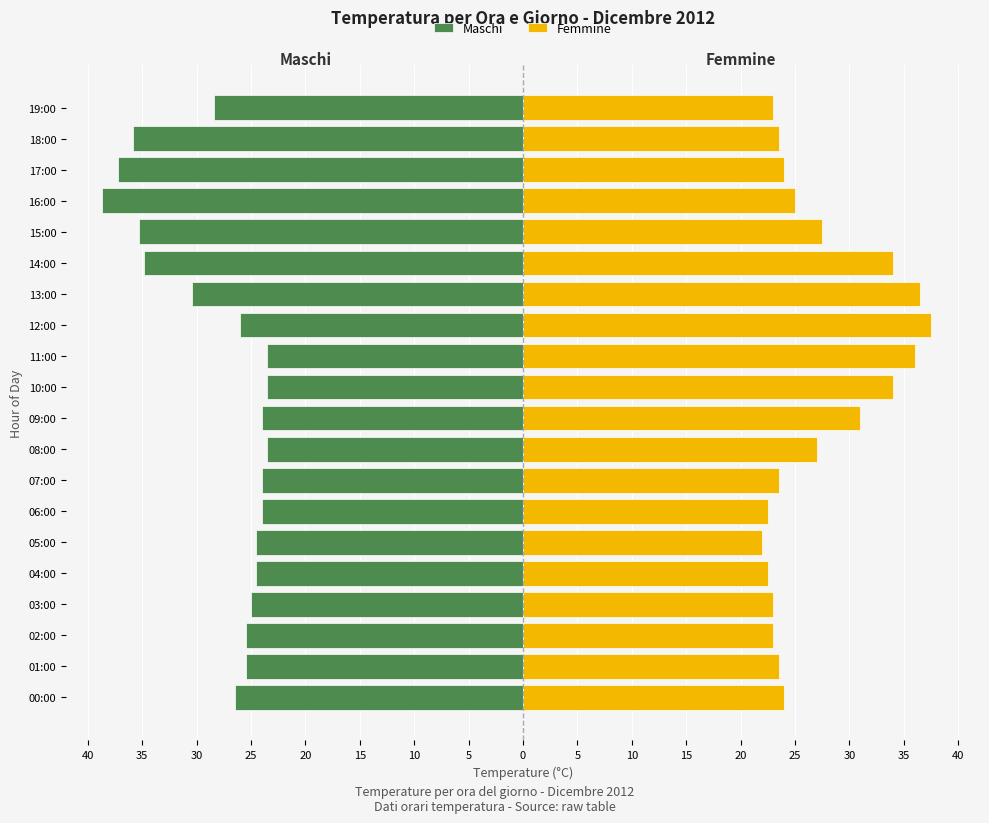

Is the value of Maschi at 06:00 greater than the value of Femmine at 08:00?

No